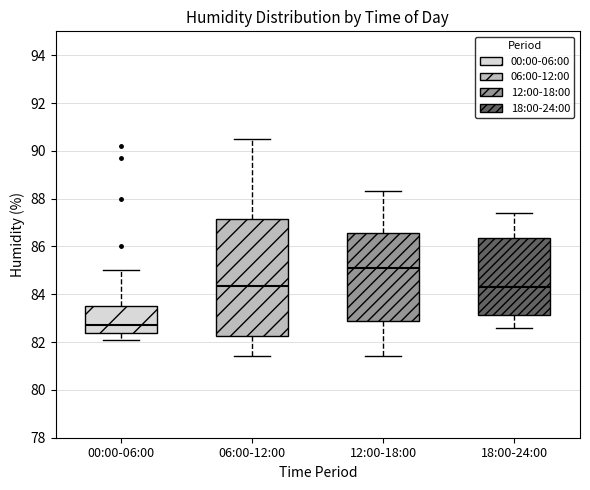

Reading left to right, transcribe this box plot: for each box, give where its median line is, the range the box spans, and where its two whiskers end, as read against the y-axis. The values are not printed on the chart, so give them approximately, as read against the axis.

00:00-06:00: median 82.8, box 82.4 to 83.6, whiskers 82.2 to 85.0
06:00-12:00: median 84.4, box 82.2 to 87.2, whiskers 81.4 to 90.6
12:00-18:00: median 85.2, box 83.0 to 86.6, whiskers 81.4 to 88.4
18:00-24:00: median 84.4, box 83.2 to 86.4, whiskers 82.6 to 87.4